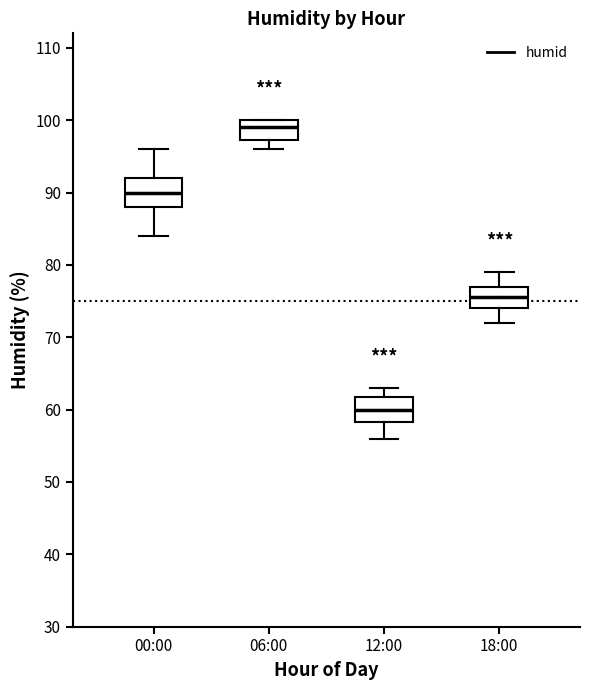

Reading left to right, read every box against the y-axis: the position of its median line, the range the box covers, and the ends of its whiskers. The values are not printed on the chart, so give them approximately, as read against the axis.

00:00: median 90, box 88 to 92, whiskers 84 to 96
06:00: median 99, box 97 to 100, whiskers 96 to 100
12:00: median 60, box 58 to 62, whiskers 56 to 63
18:00: median 76, box 74 to 77, whiskers 72 to 79